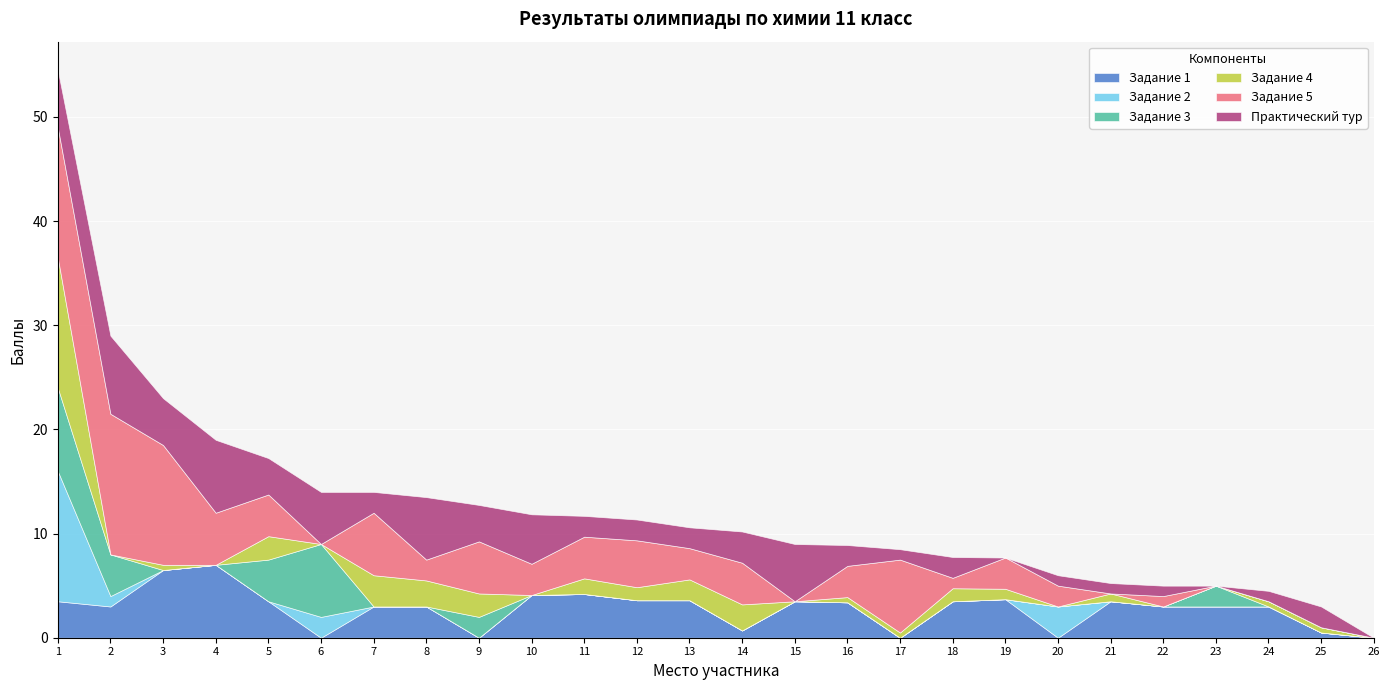

True or false: Практический тур has a value of 9.1 at 1.

False